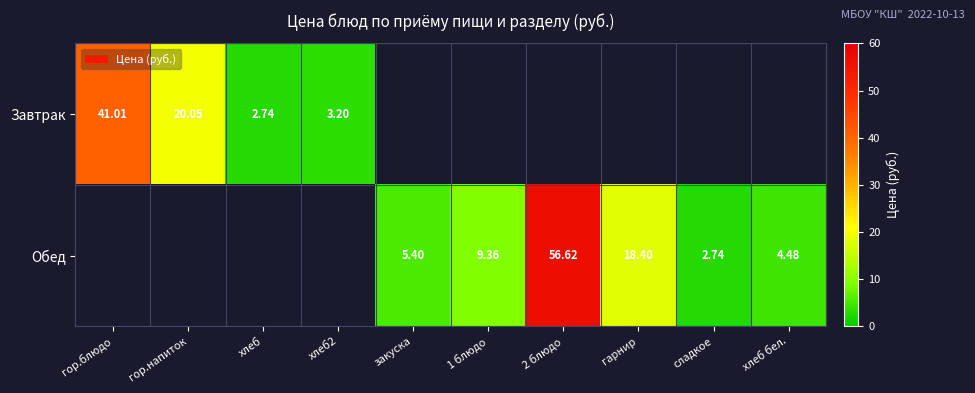

Which series has the largest range (max minus min)?

Обед